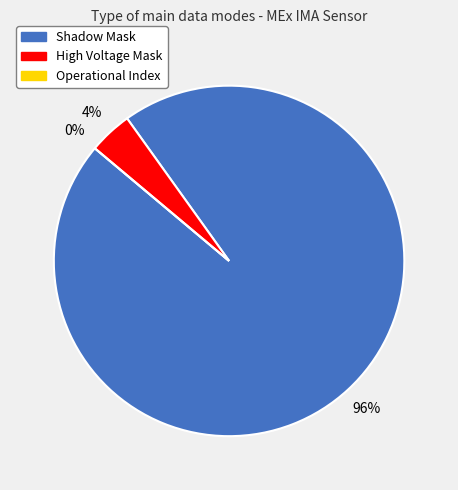

Count the number of slices in the pie.

3